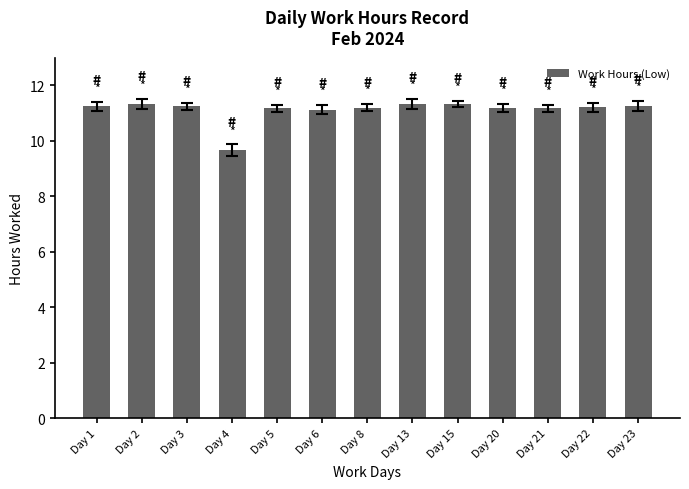

What is the sum of all values?

144.5